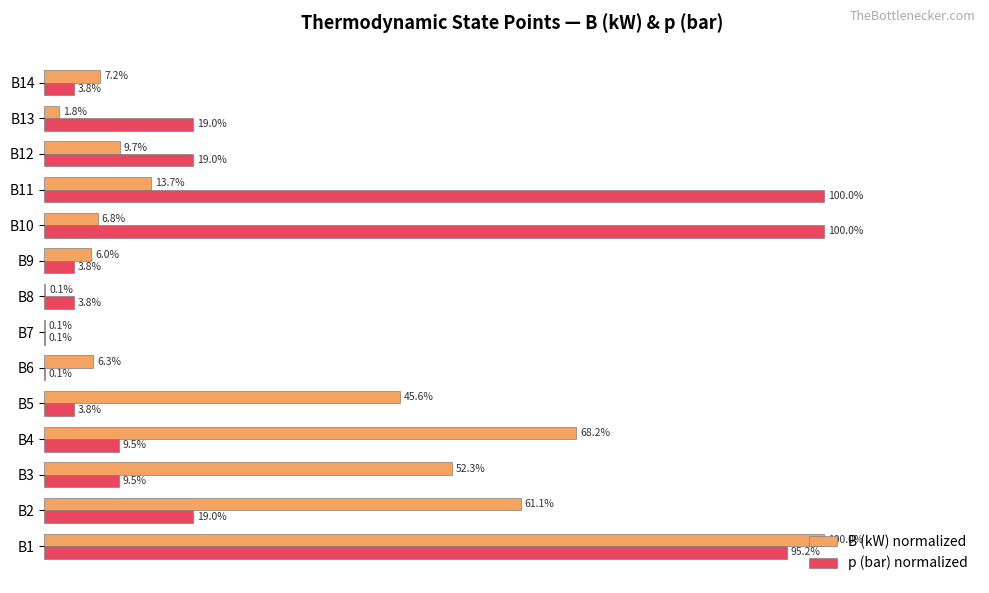

Between B9 and B13, which series saw the biggest shift?

p (bar) normalized